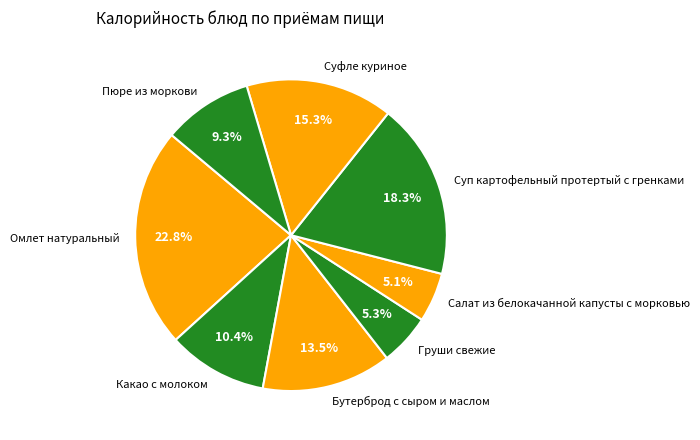

Is it true that Какао с молоком is 10% of the pie?

True